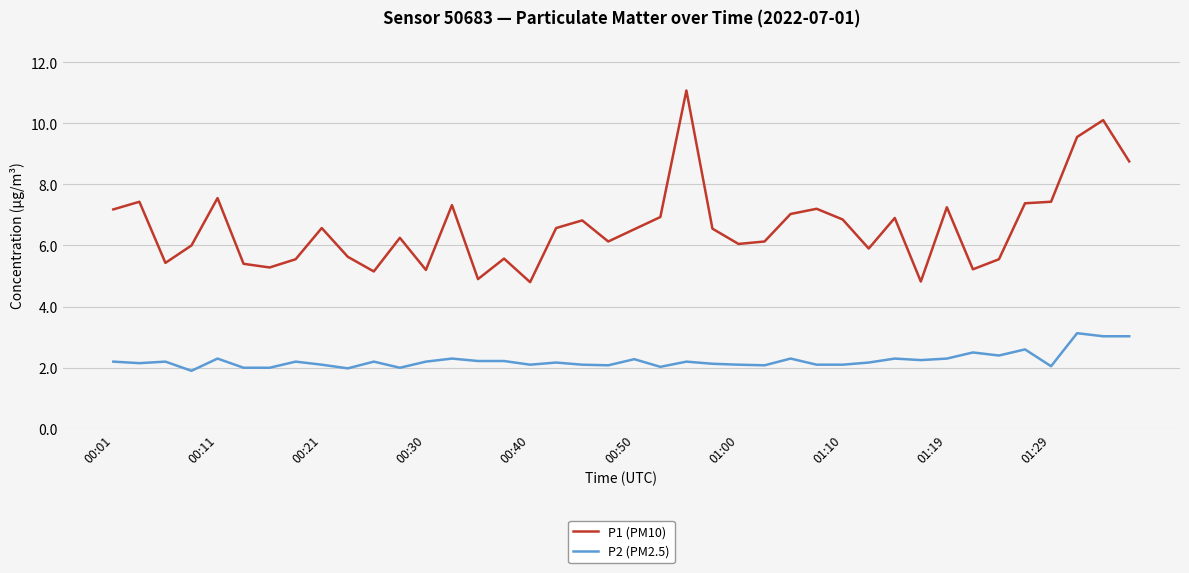

List the series in order of their overall mean, highest first.

P1 (PM10), P2 (PM2.5)